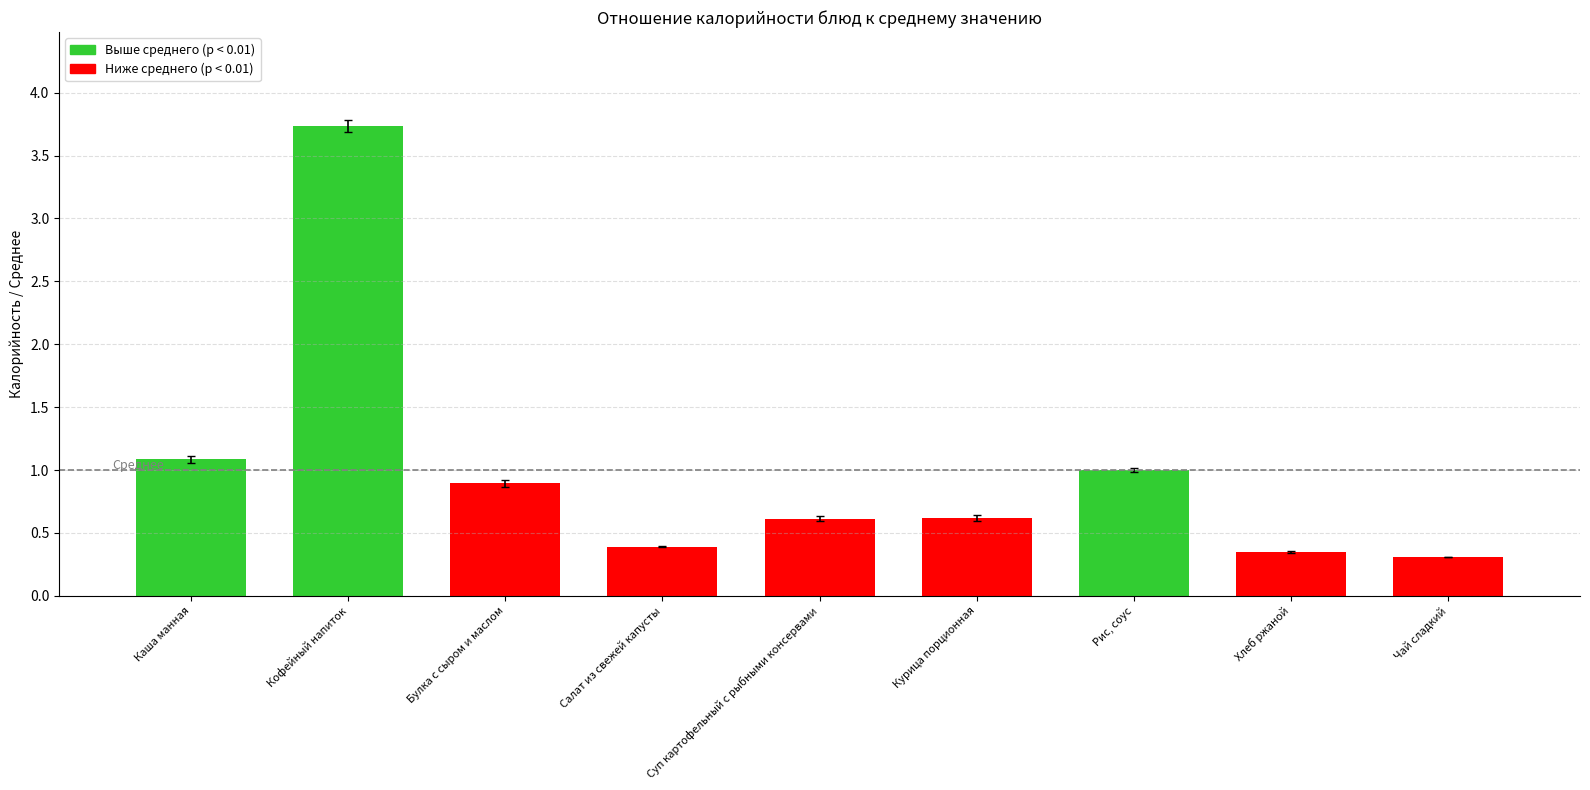

What is the sum of the values at Кофейный напиток and Салат из свежей капусты?

4.1